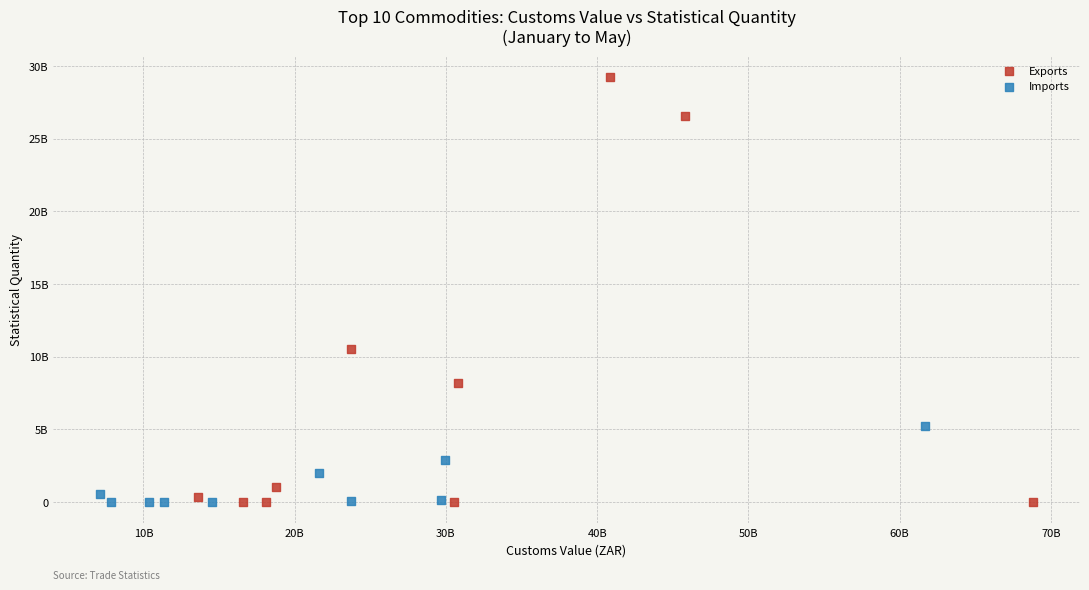

What are all the series names shown in the legend?

Exports, Imports